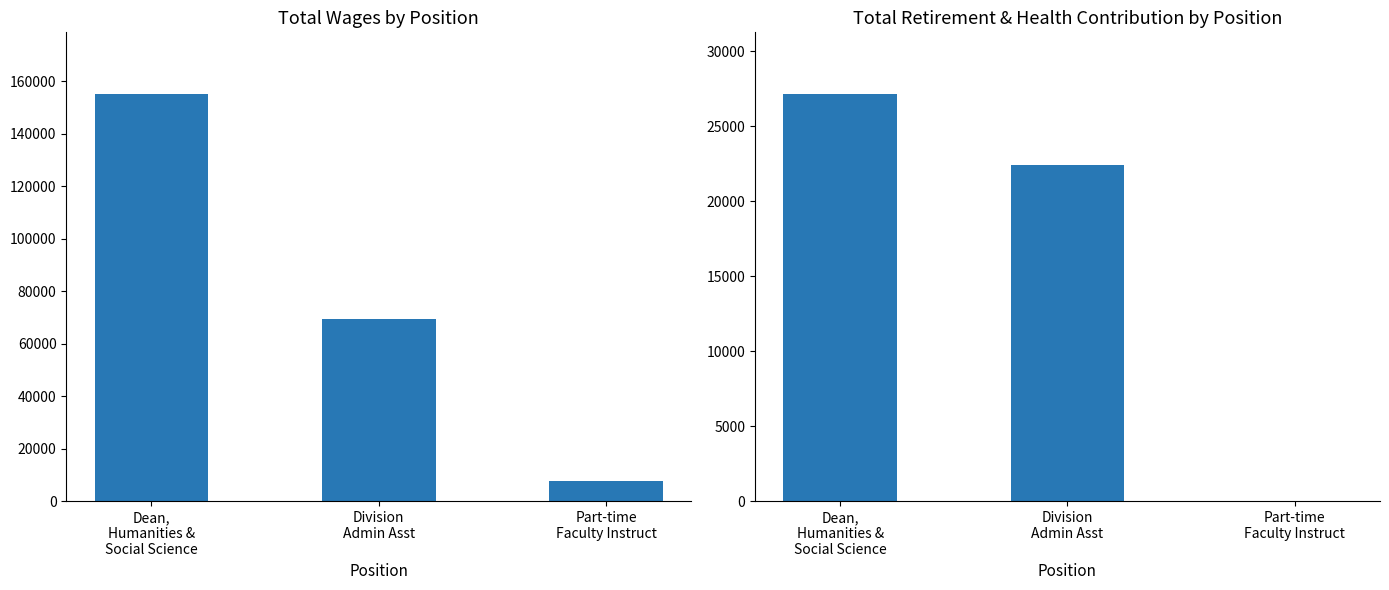

Reading right to left, what are all the values shown in this chart?

Total Wages: 7651	69326	155295
Total Retirement & Health Contribution: 0	22420	27179